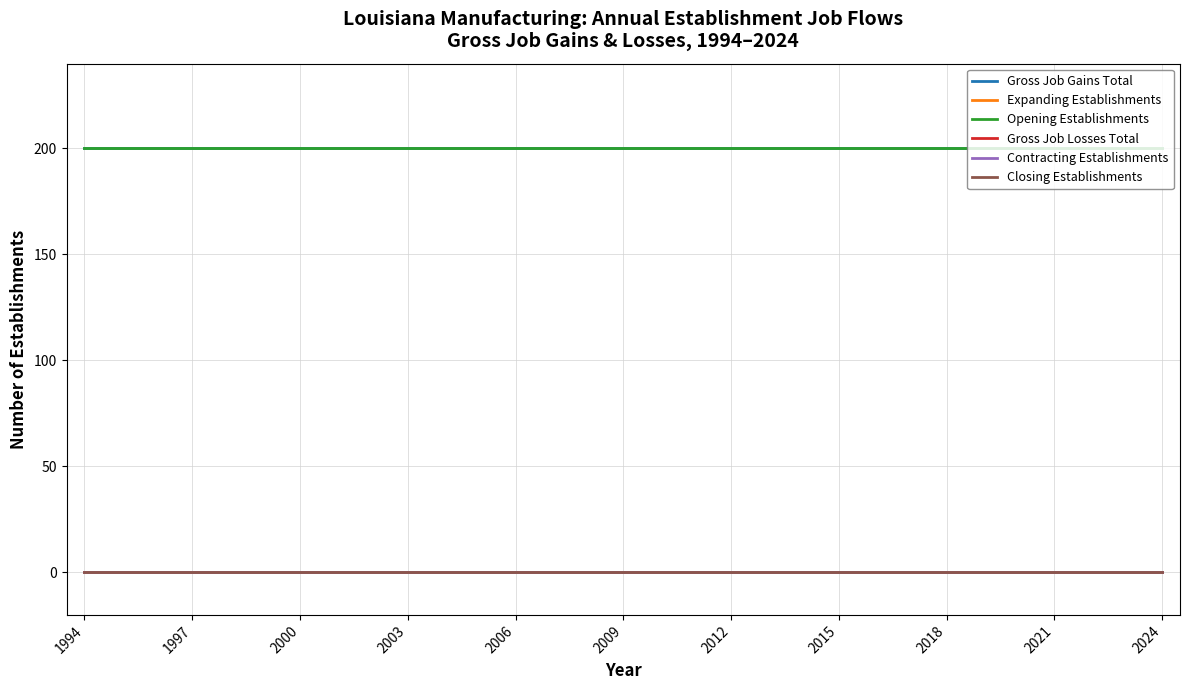

Does the chart display data point markers on the line(s)?

No